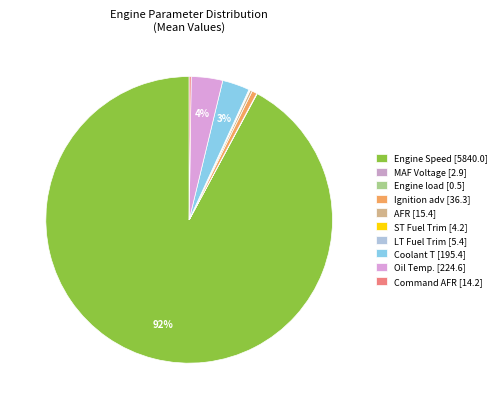

To the nearest percent, what is the combined percentage of Engine Speed and LT Fuel Trim?

92%